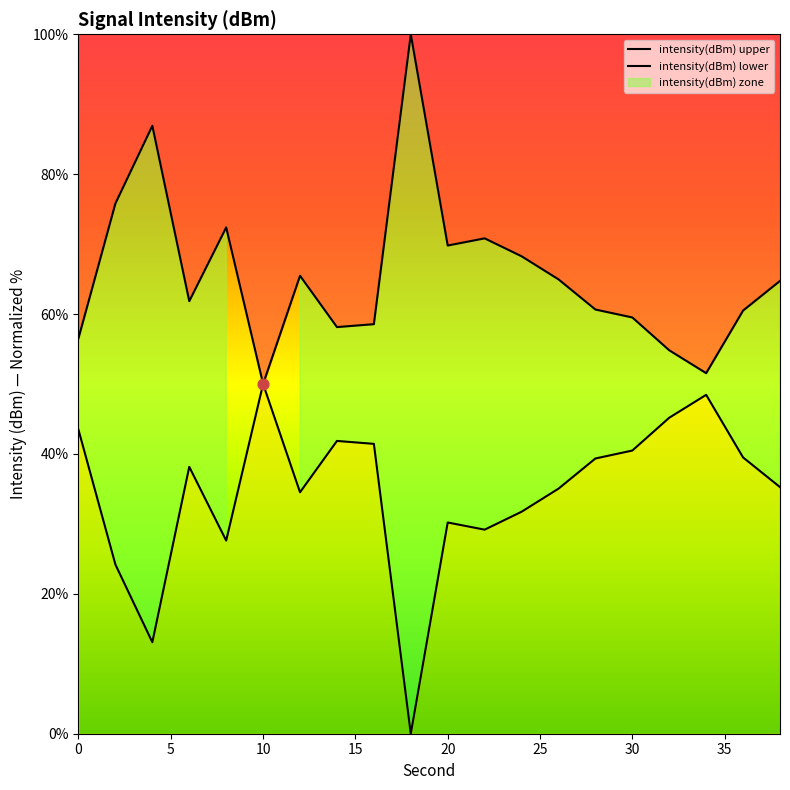

Approximately how many times larger is the value at 16 compared to 26?

0.9